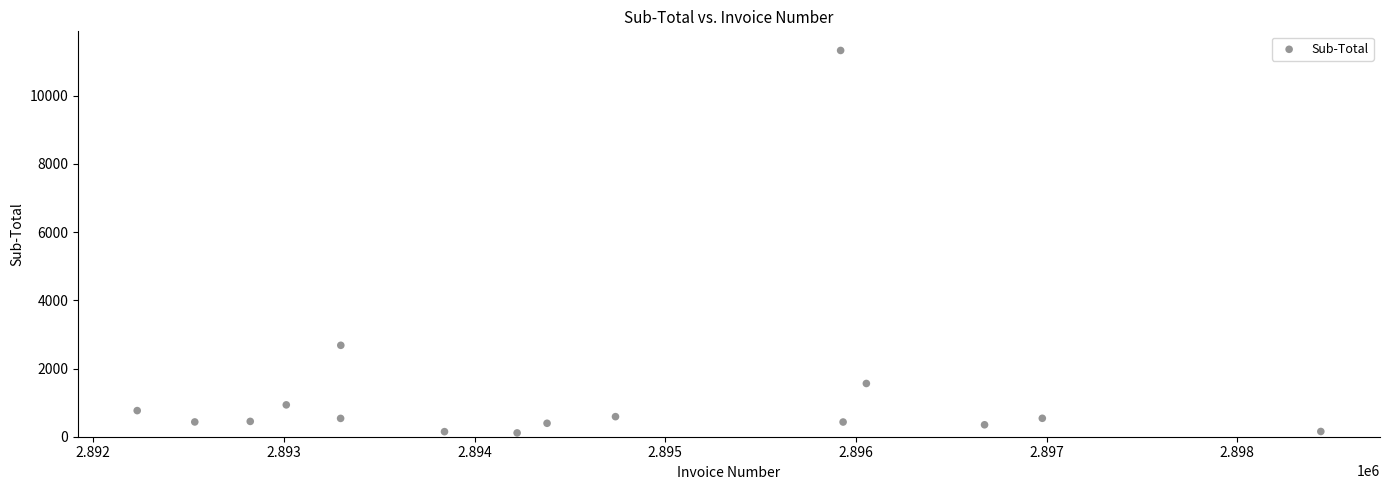

What Y value in the scatter plot is closest to 5719?

2680.7